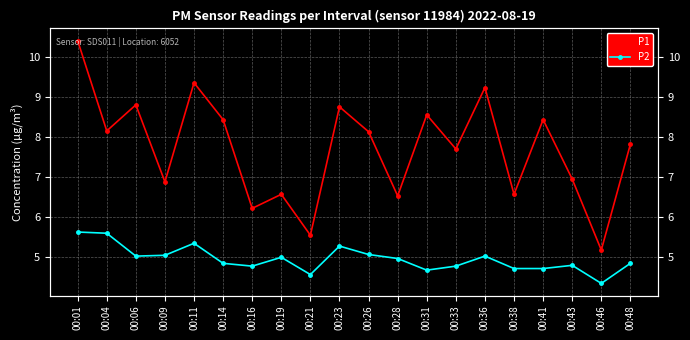

True or false: P1 and P2 intersect in this chart.

False